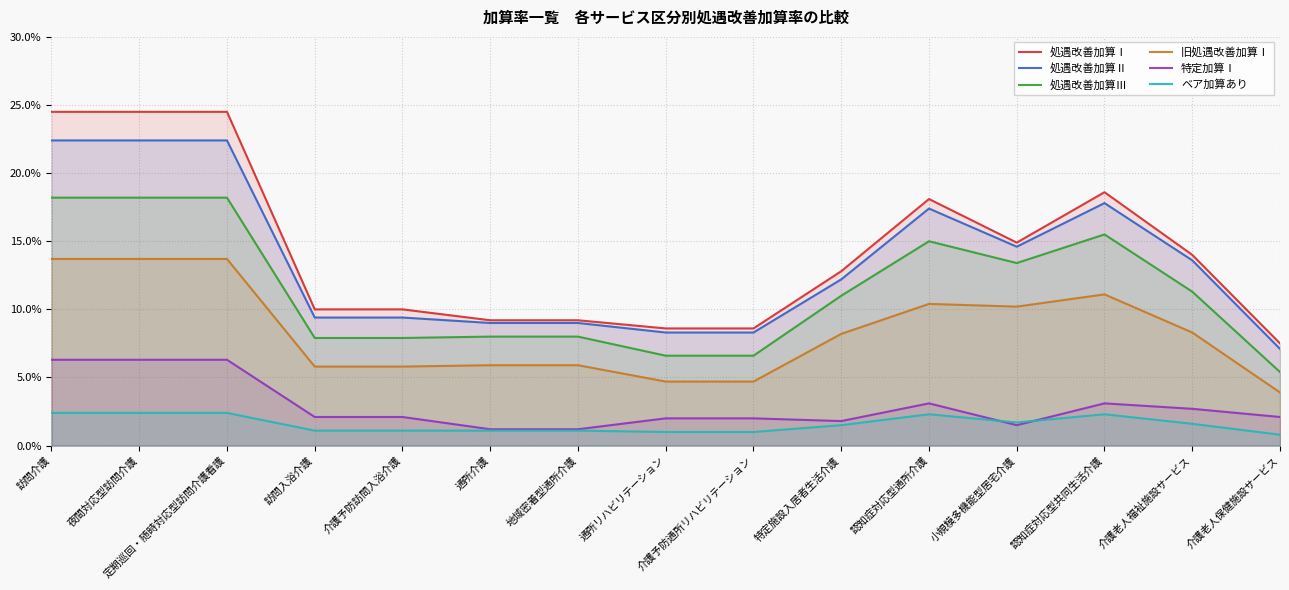

How many lines are shown in the chart?

6